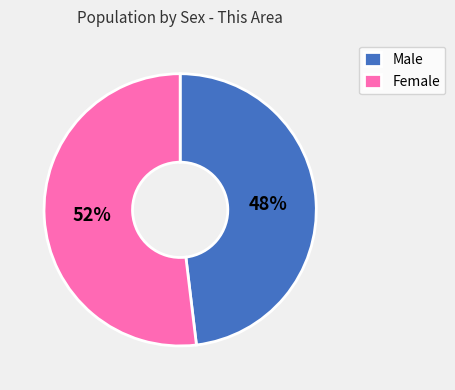

Which slice is the largest?

Female